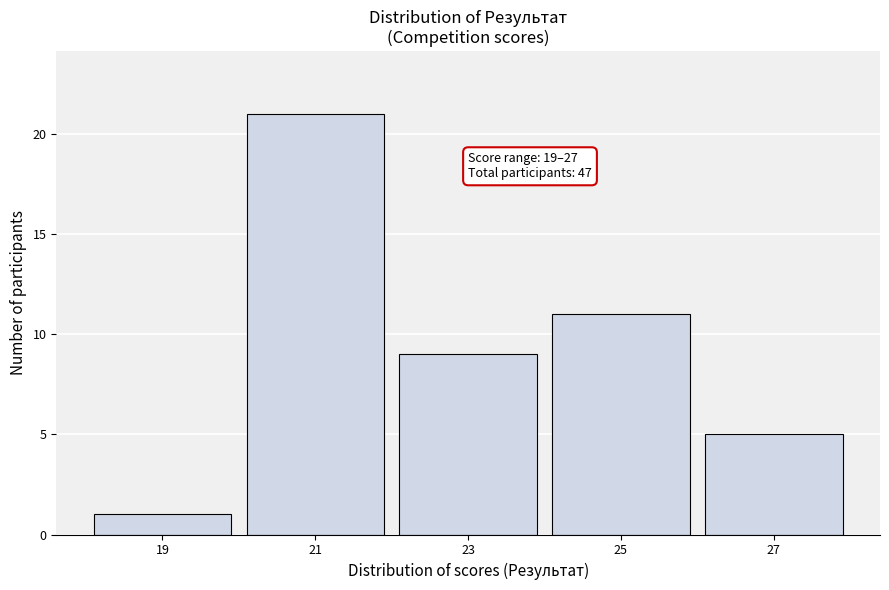

Reading left to right, extract all data points from this chart.

19=1	21=21	23=9	25=11	27=5